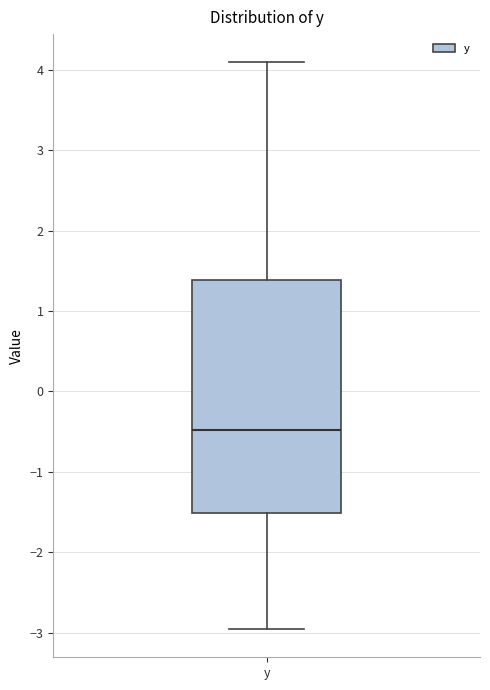

Transcribe this box plot: give where the median line is, the range the box spans, and where the two whiskers end, as read against the y-axis. The values are not printed on the chart, so give them approximately, as read against the axis.

median -0.5, box -1.5 to 1.4, whiskers -3.0 to 4.1